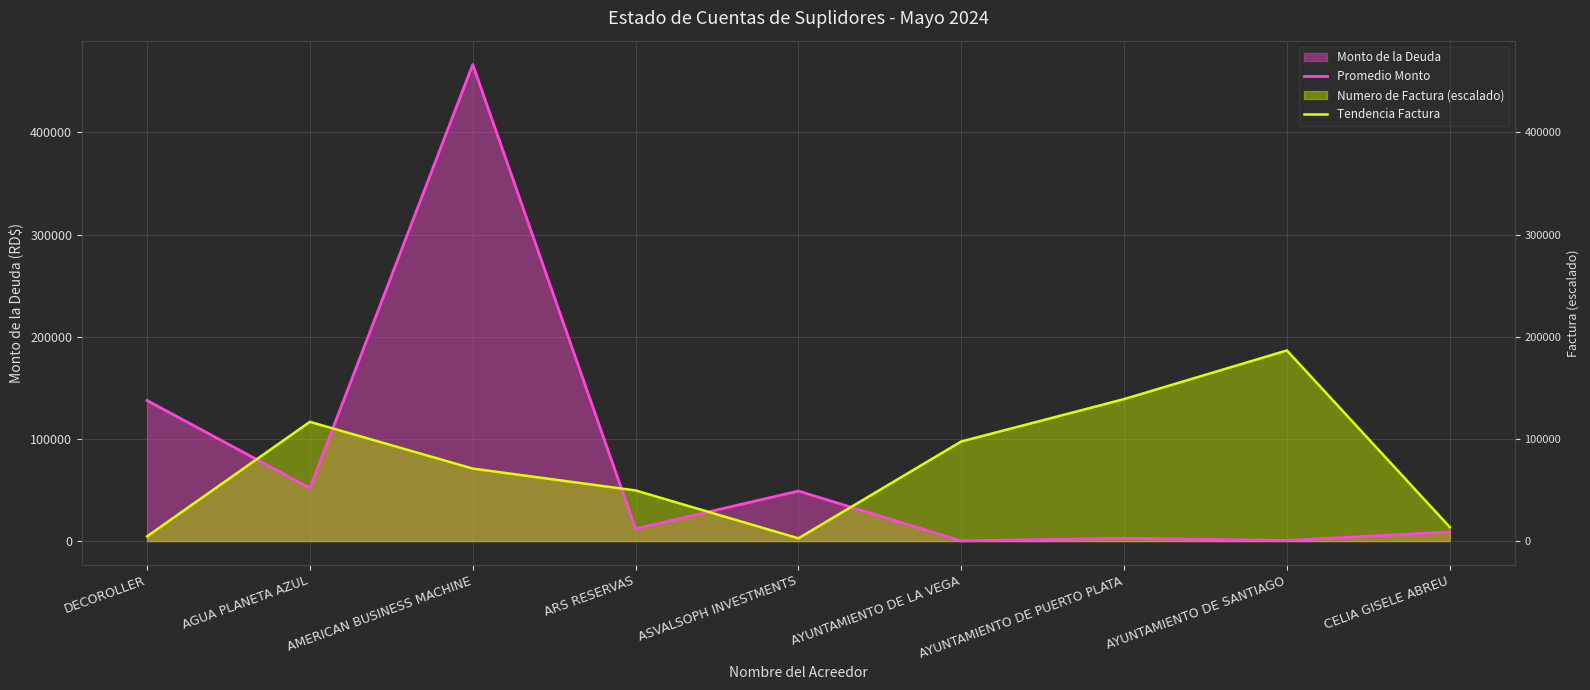

At which label is Tendencia Factura closest to 94670?

AYUNTAMIENTO DE LA VEGA